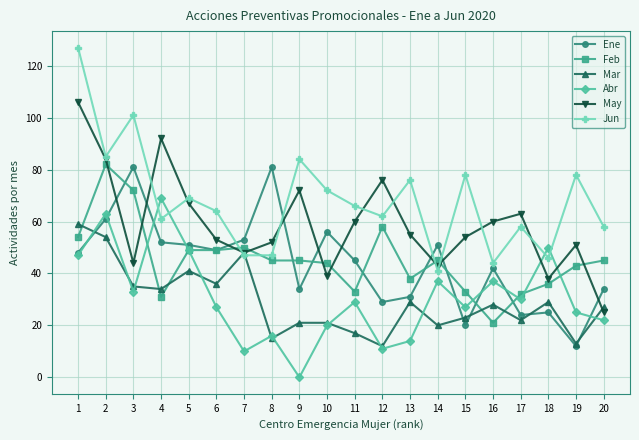

The Abr series shows 7 at 10. True or false?

False